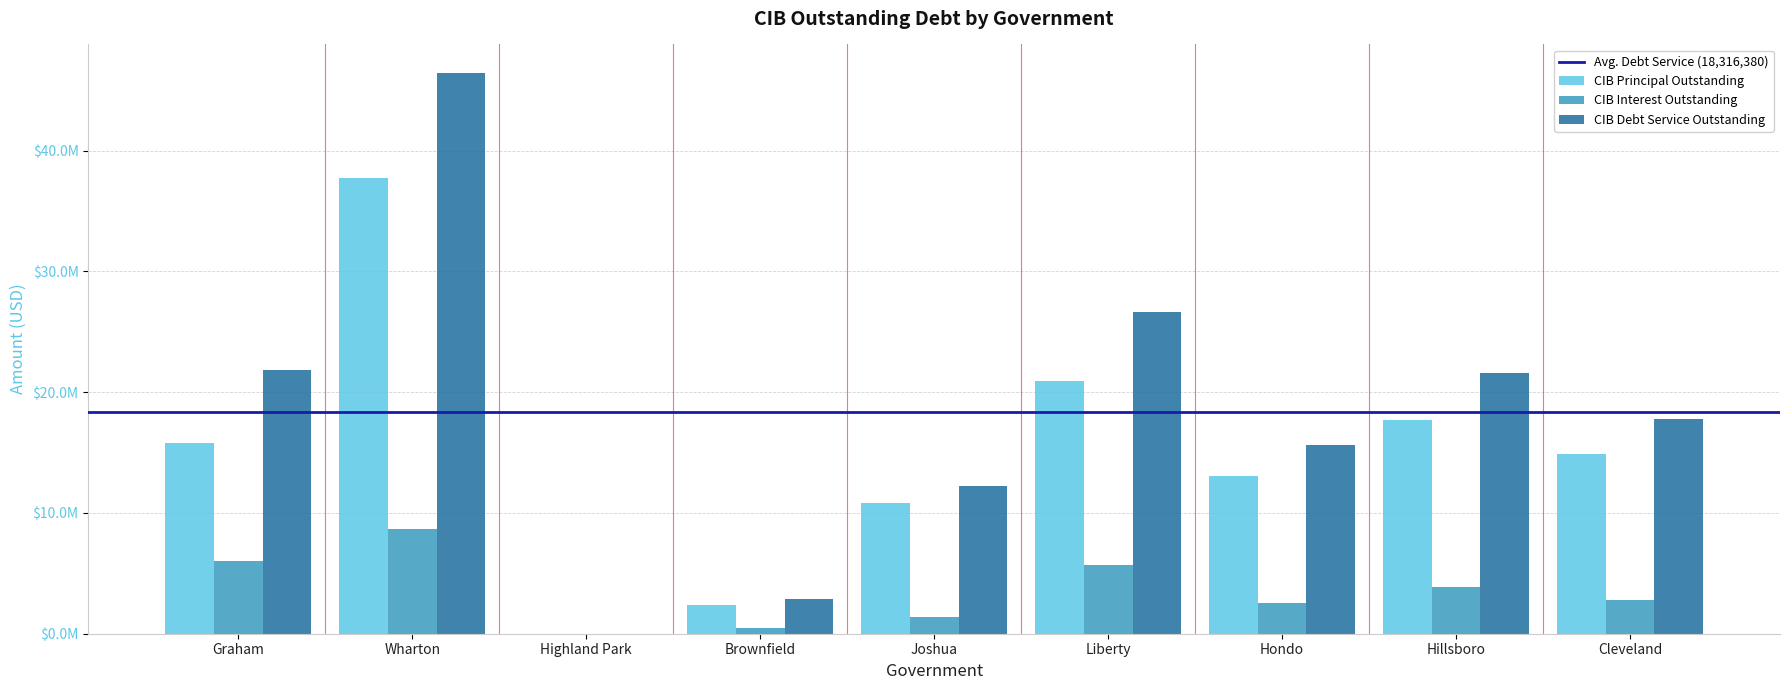

Does the chart contain stacked bars?

No